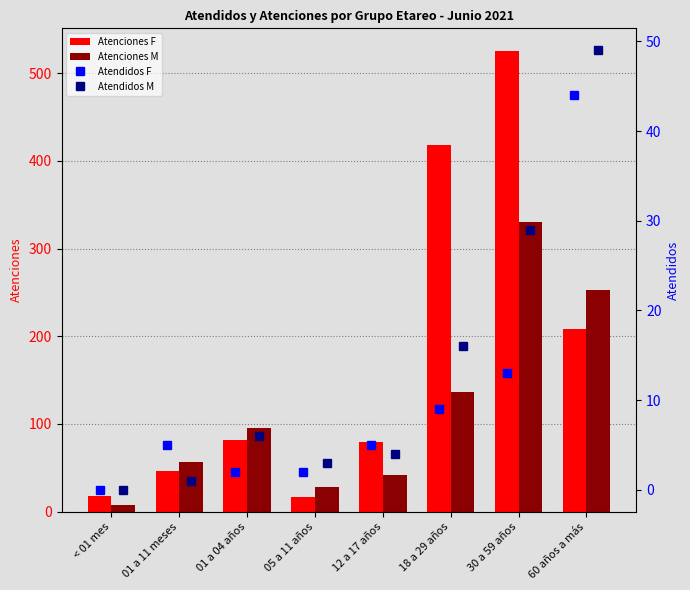

List the series in order of their peak value, lowest first.

Atendidos F, Atendidos M, Atenciones M, Atenciones F